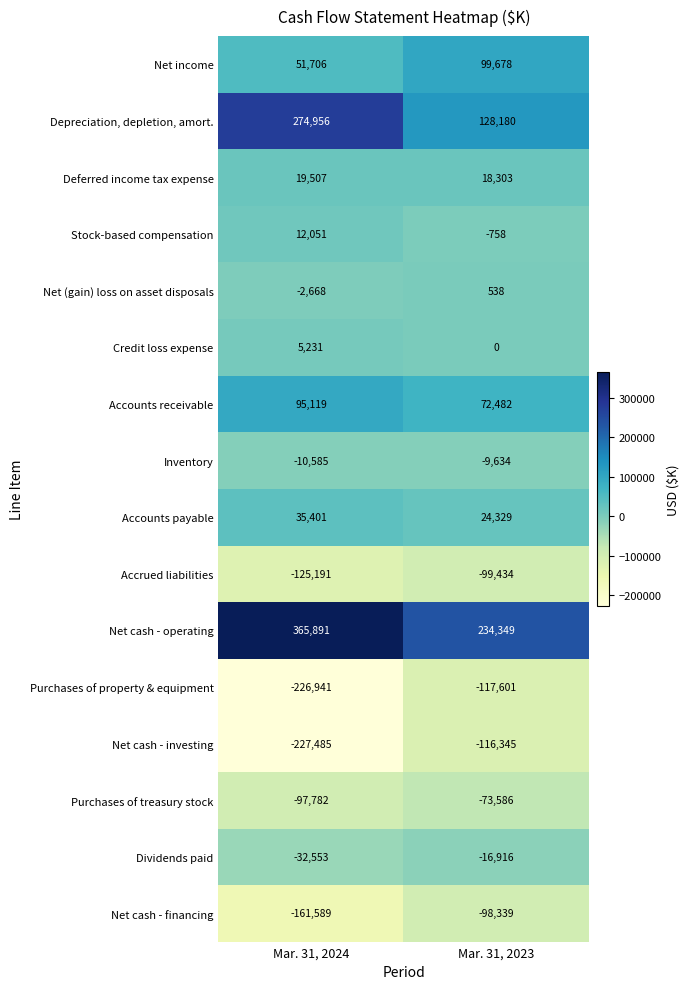

Which series has the largest total across all categories?

Net cash - operating